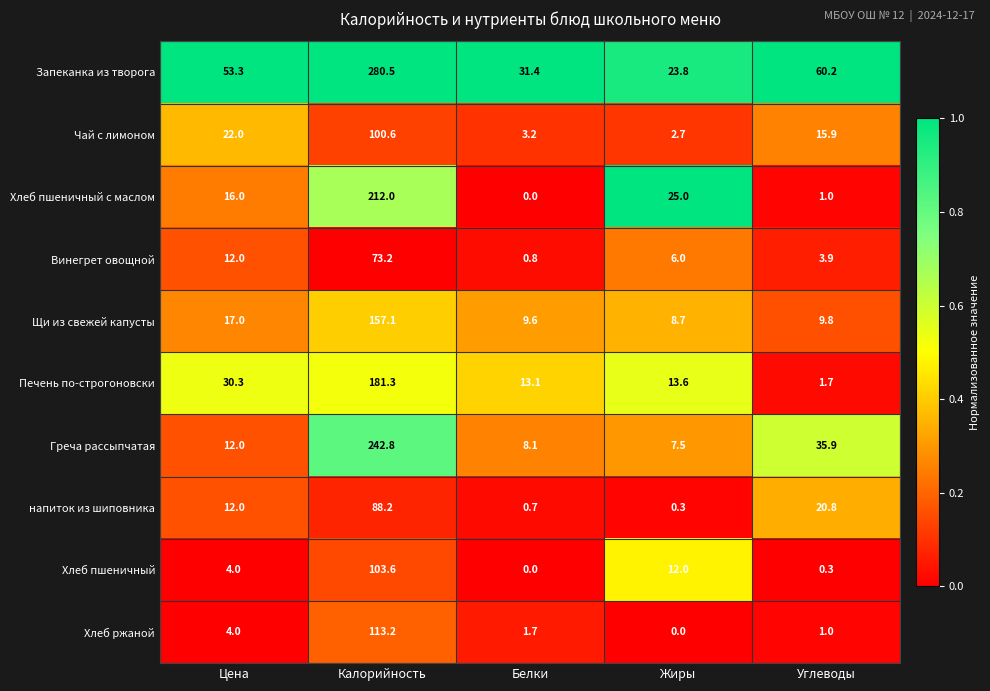

Is it true that Печень по-строгоновски equals 30.3 at Цена?

True